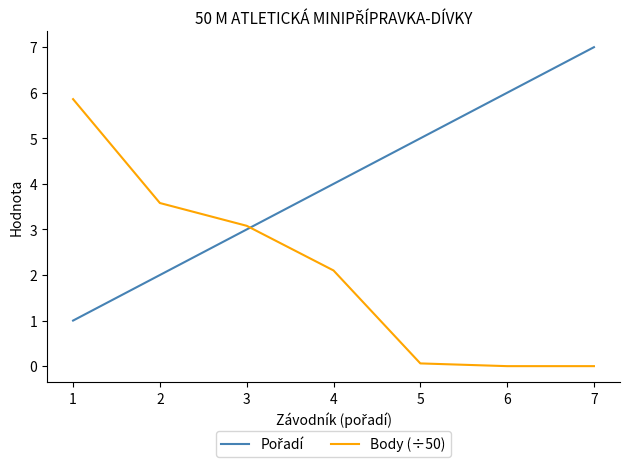

Which category has the highest value across all series?

7